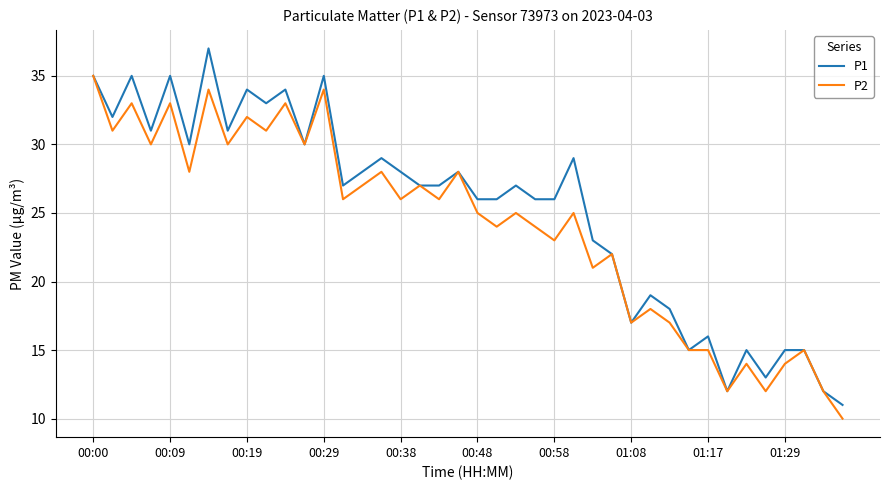

What is the highest value of the P1 series?

37